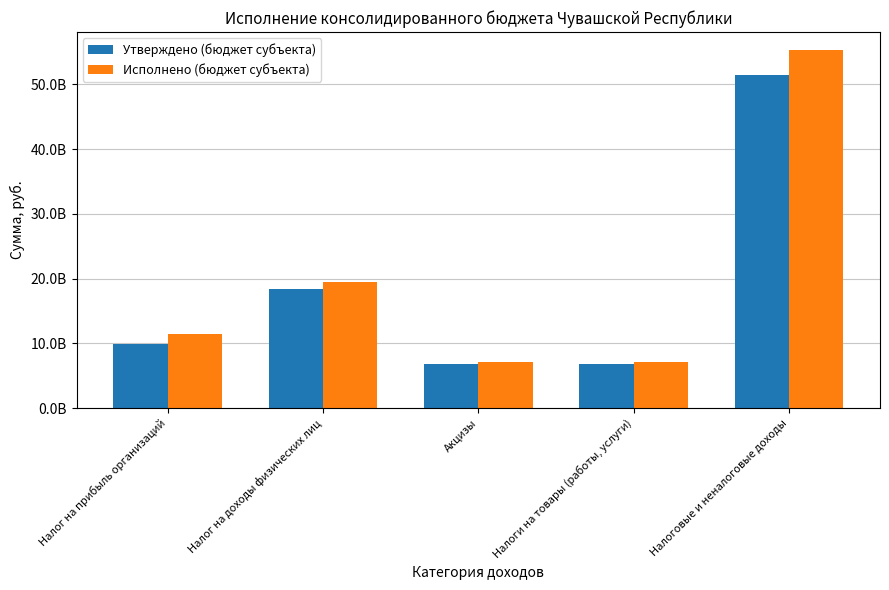

Does the chart contain stacked bars?

No